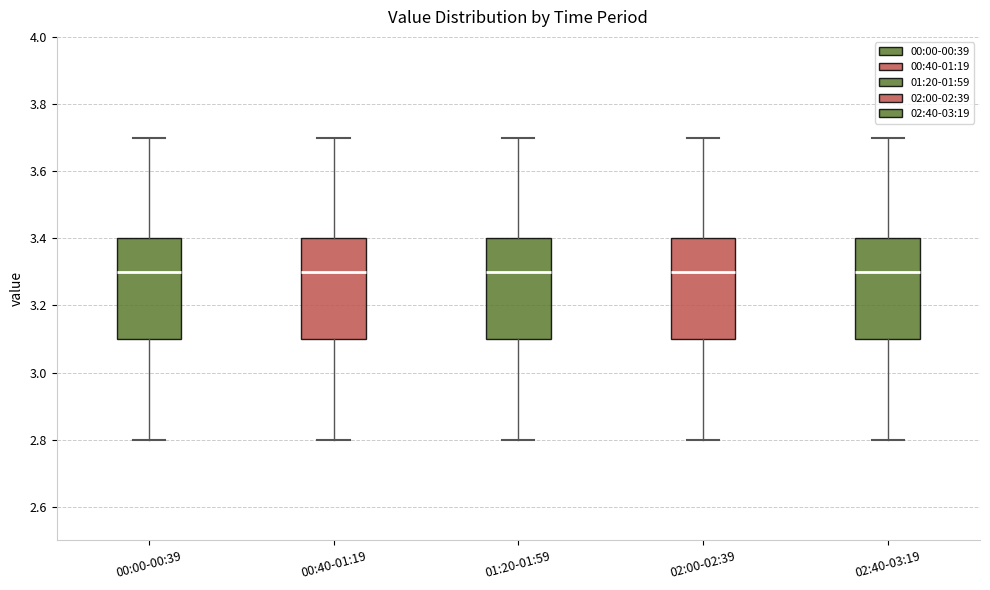

Where does the upper whisker of the box for 02:40-03:19 end on the y-axis? The values are not printed on the chart, so give them approximately, as read against the axis.

3.7